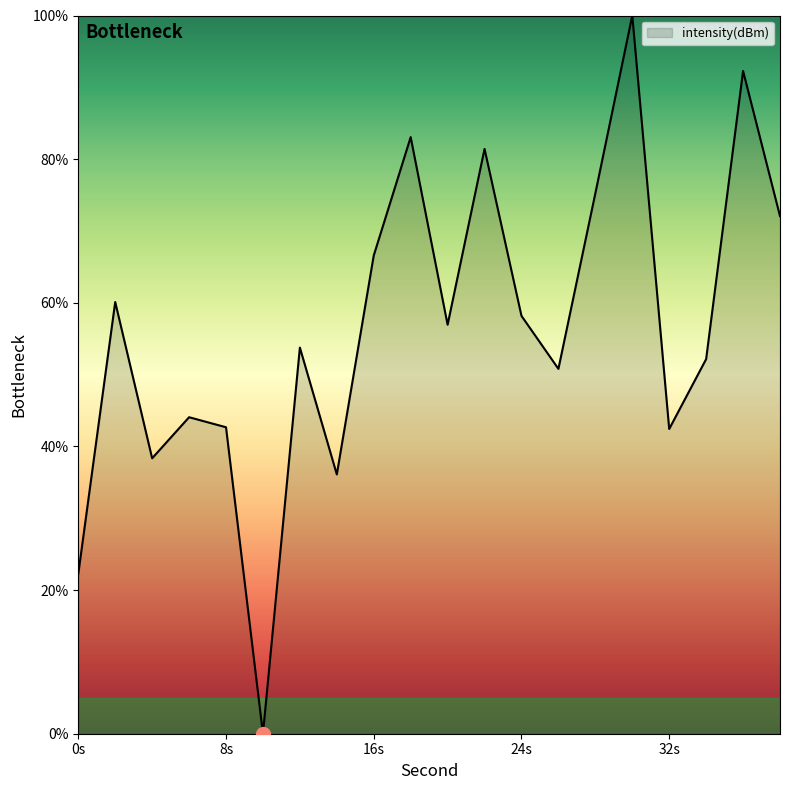

Does the chart have visible grid lines?

No